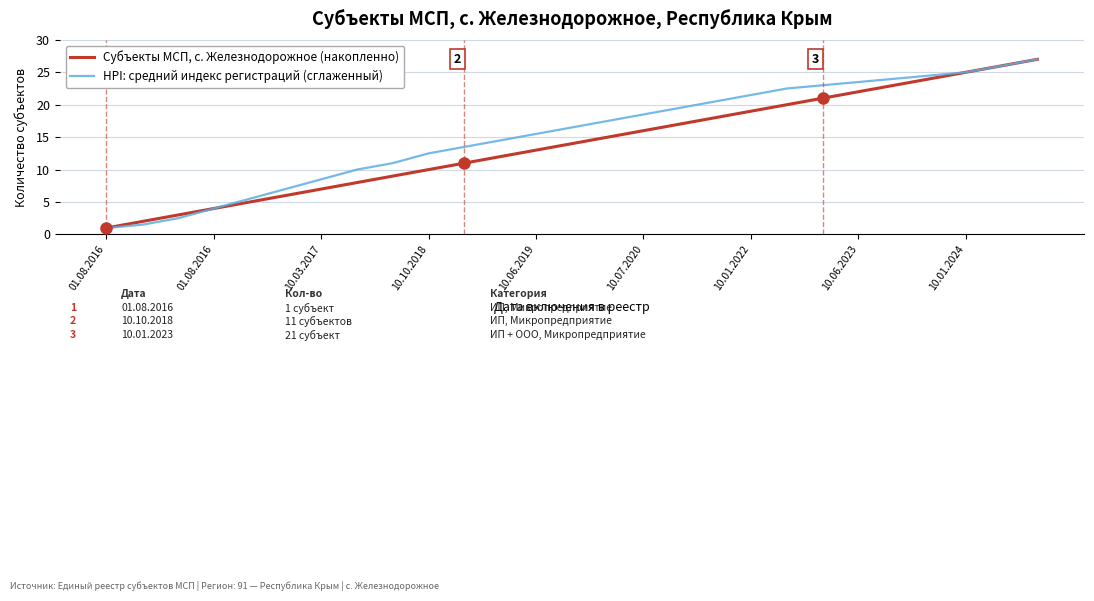

What is the minimum value shown in the chart?

1.0